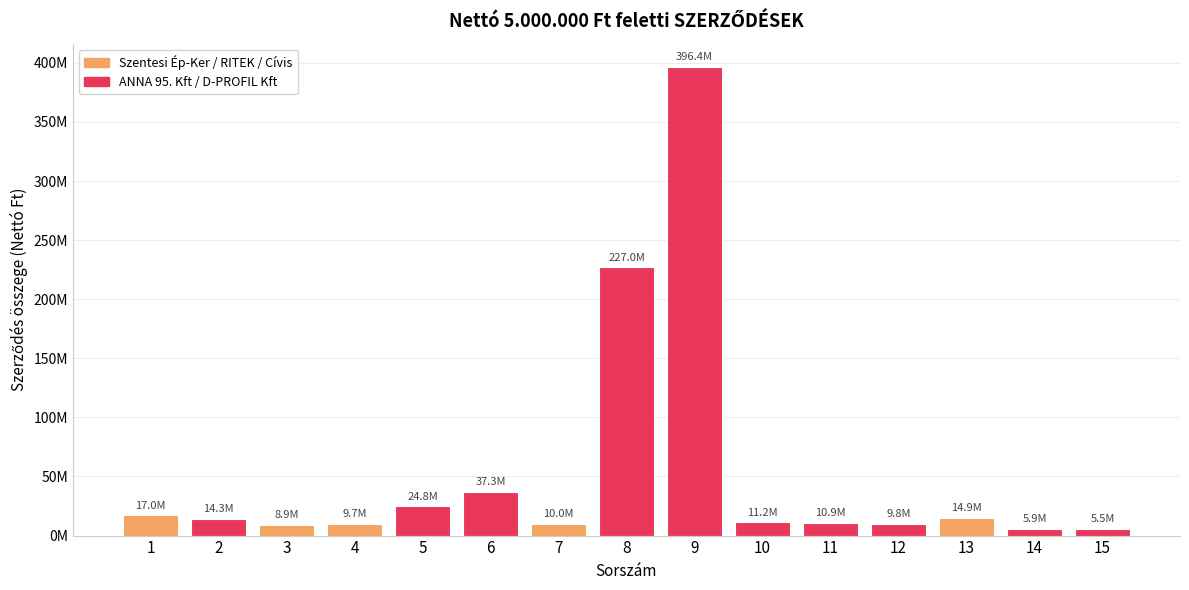

Are the bars horizontal?

No